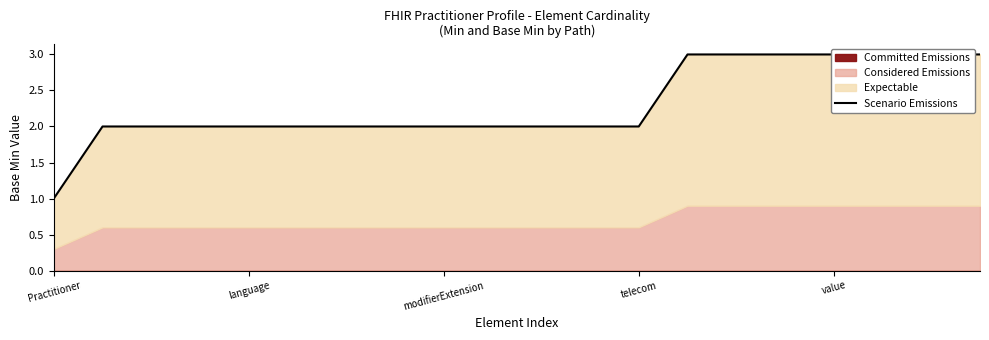

The chart shows a value of 2 at 7. True or false?

True